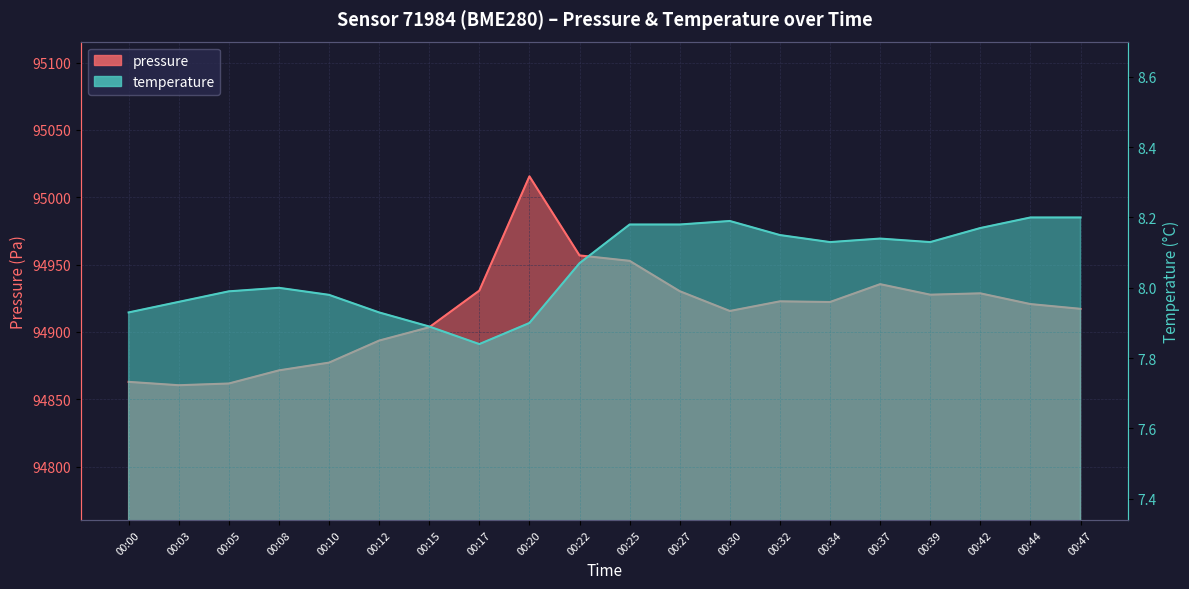

What is the difference between the highest and lowest values at 00:44?

94912.5